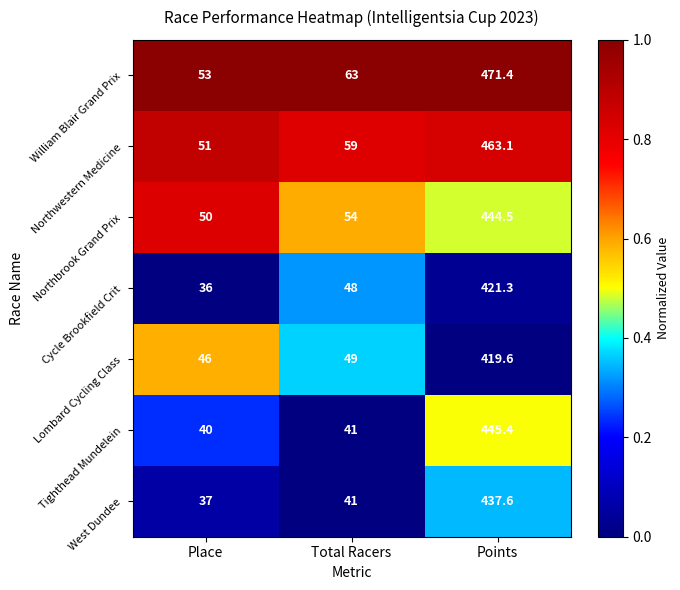

Which series has the largest total across all categories?

William Blair Grand Prix